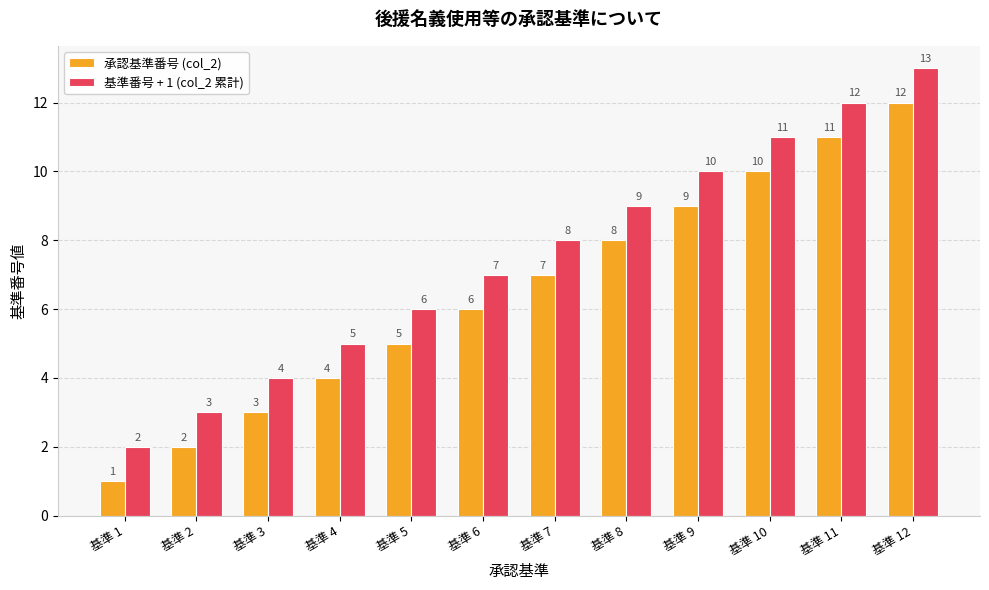

Reading left to right, list all the values displayed in this chart.

承認基準番号 (col_2): 1	2	3	4	5	6	7	8	9	10	11	12
基準番号 + 1 (col_2 累計): 2	3	4	5	6	7	8	9	10	11	12	13